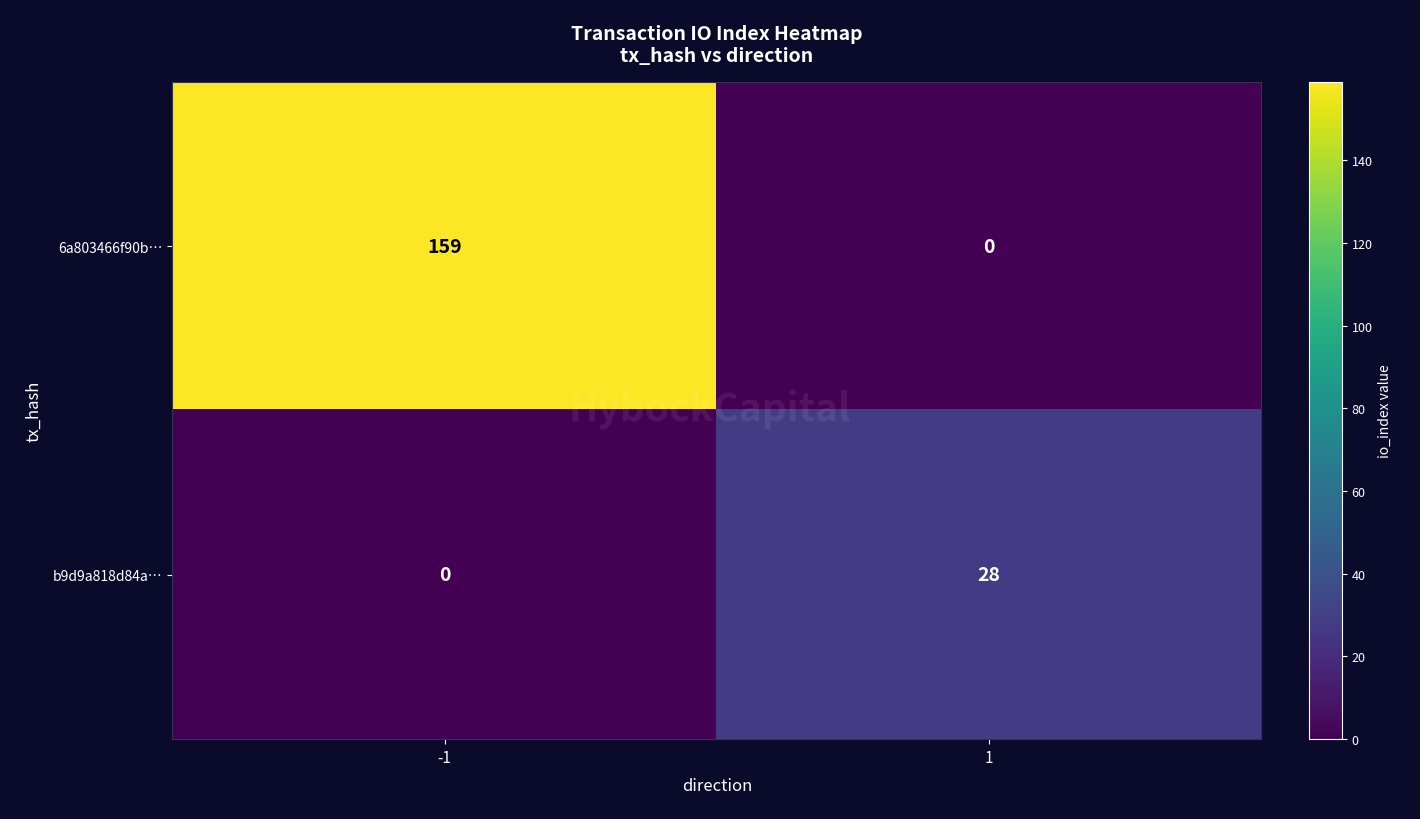

Is it true that 6a803466f90b… equals 0 at 1?

True